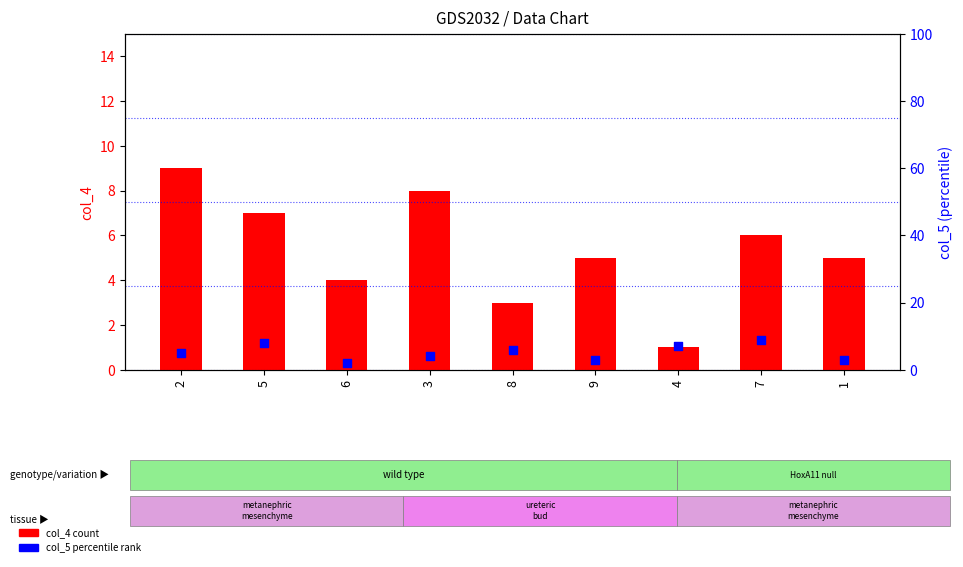

At how many categories does at least one series exceed 4?

8